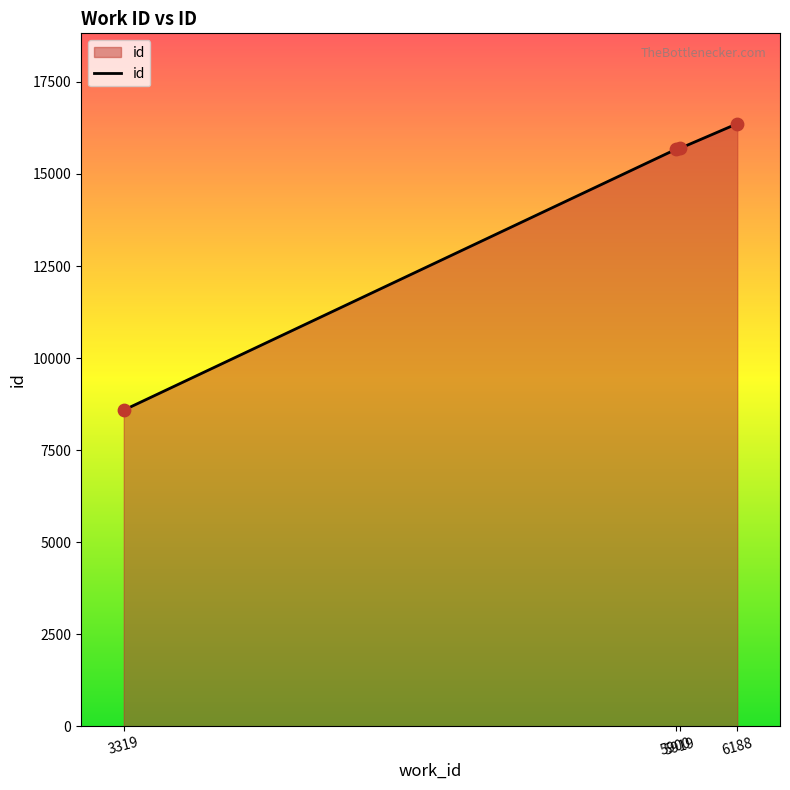

Between 6188 and 3319, which is larger?

6188